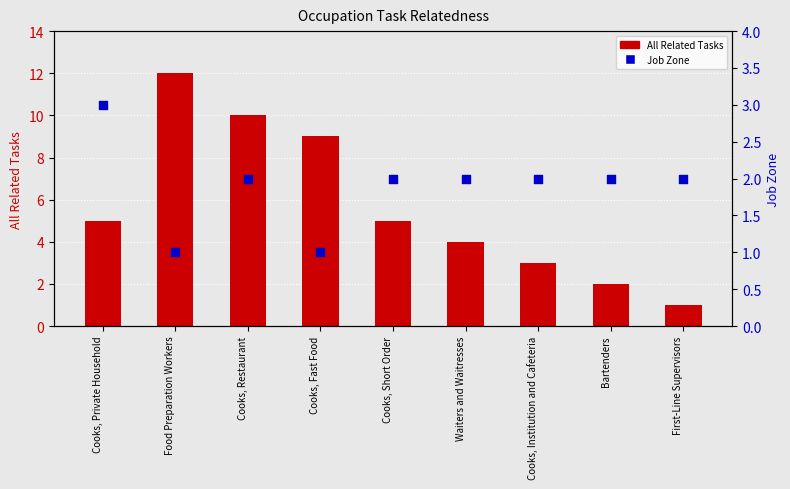

At which category is the sum across all series the highest?

Food Preparation Workers